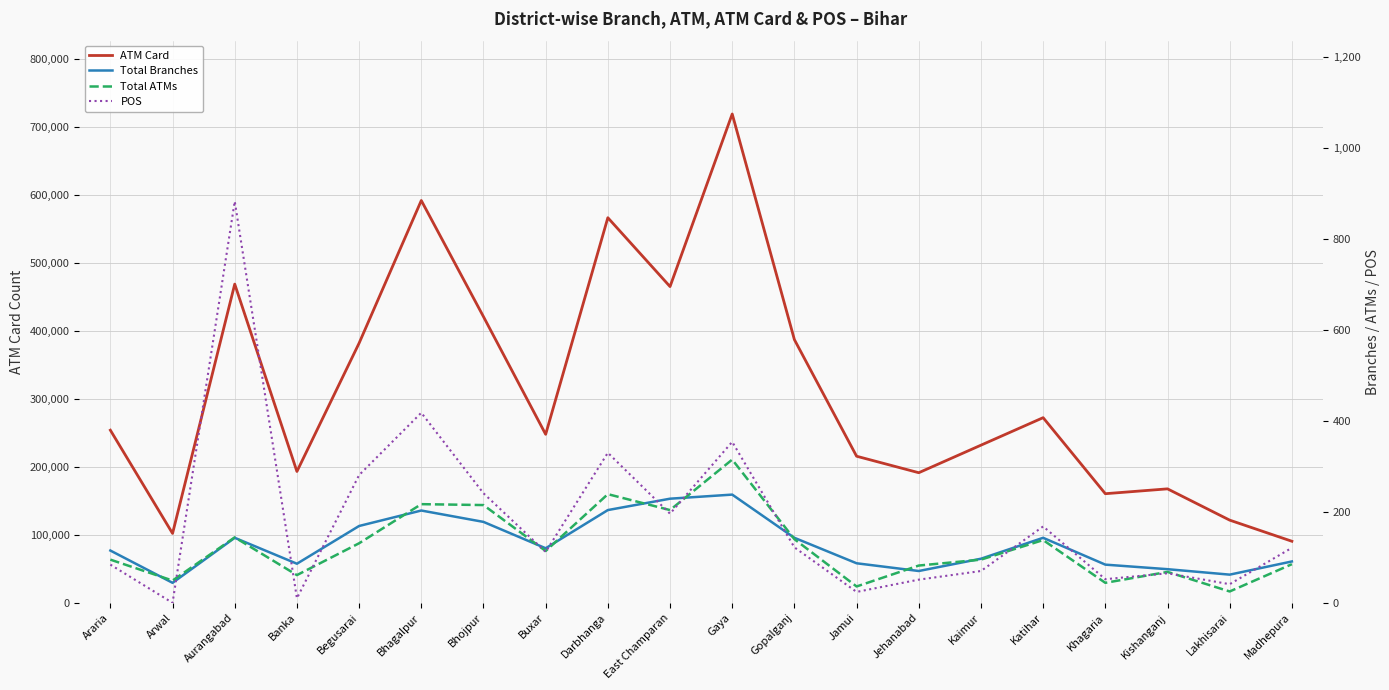

True or false: POS has more than 1 points higher than both neighbors.

True